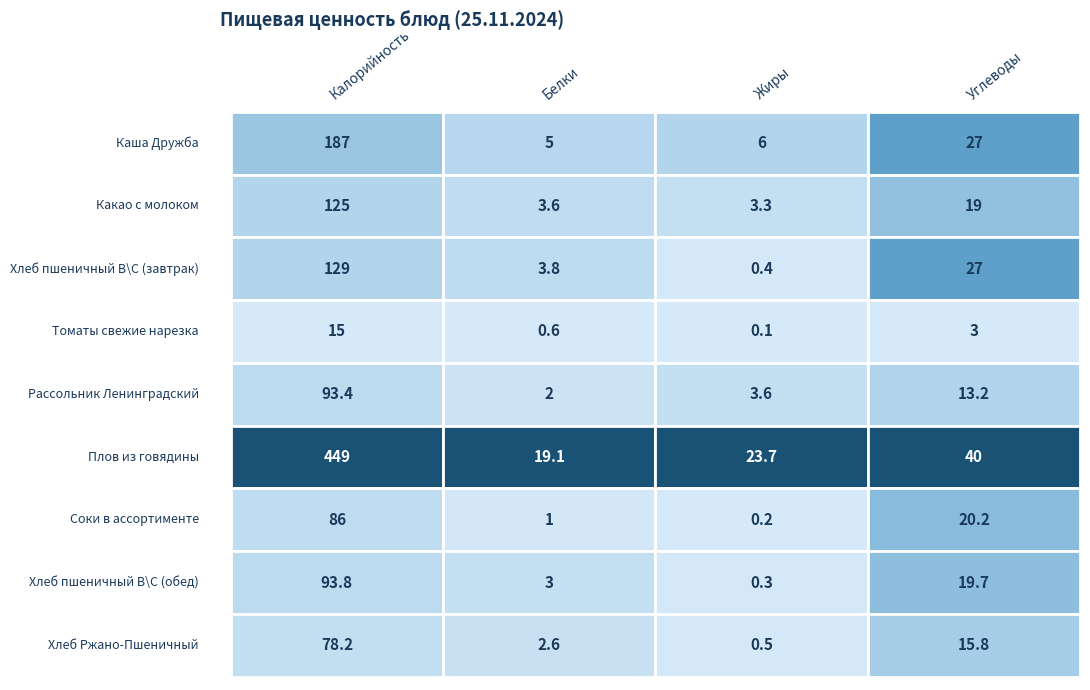

What is the difference between the second highest and minimum values in the Соки в ассортименте series?

20.0